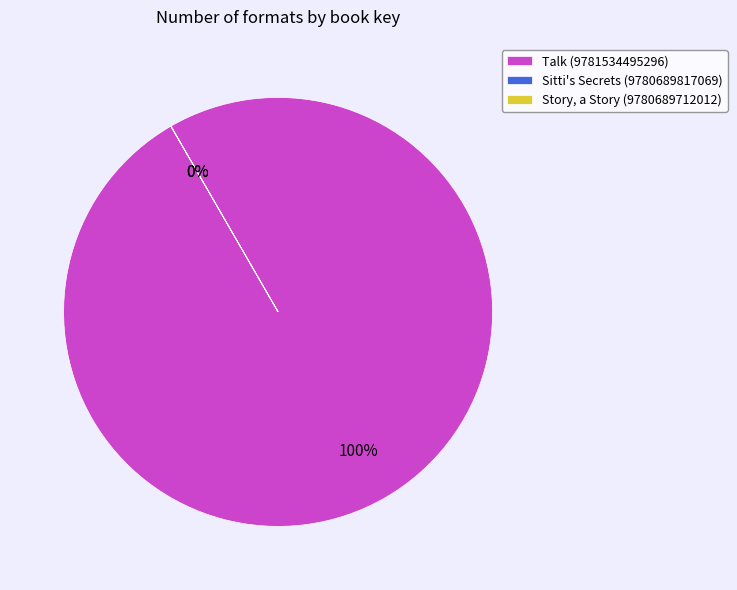

Does Sitti's Secrets (9780689817069) account for over 50% of the chart?

No